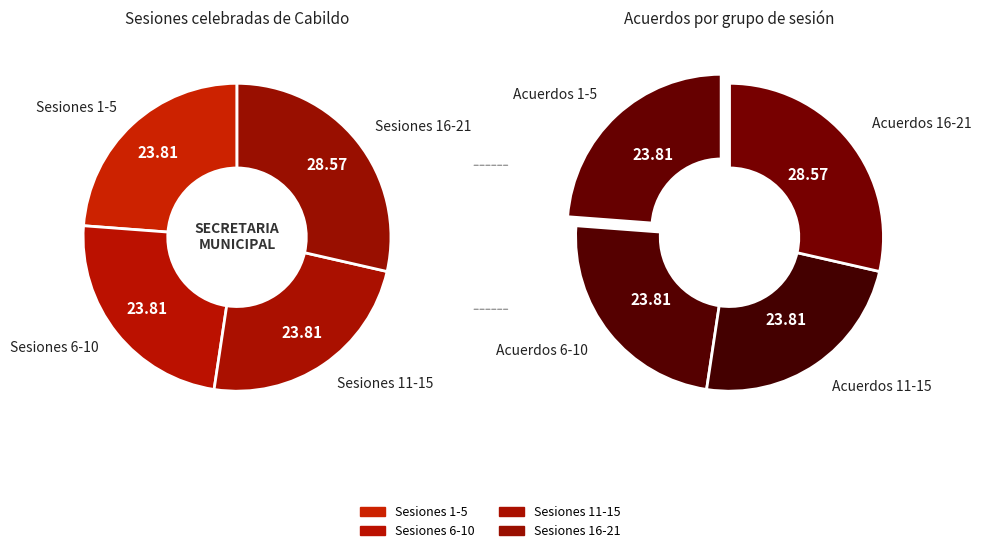

Is it true that 14 is 16% of the pie?

False